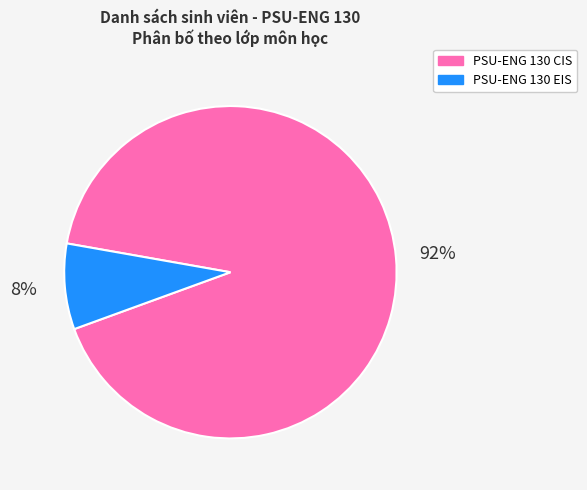

What percentage is the PSU-ENG 130 CIS slice, to the nearest percent?

92%